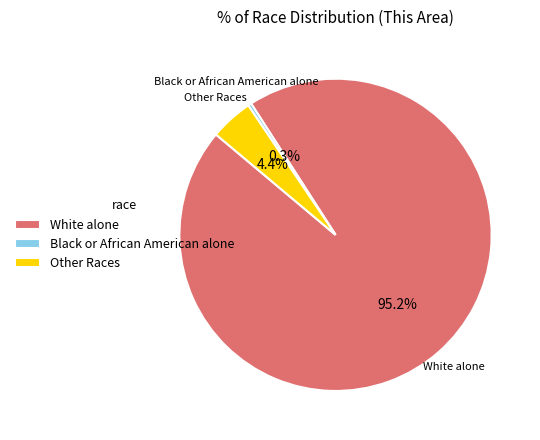

Rank the categories by value from highest to lowest.

White alone, Other Races, Black or African American alone